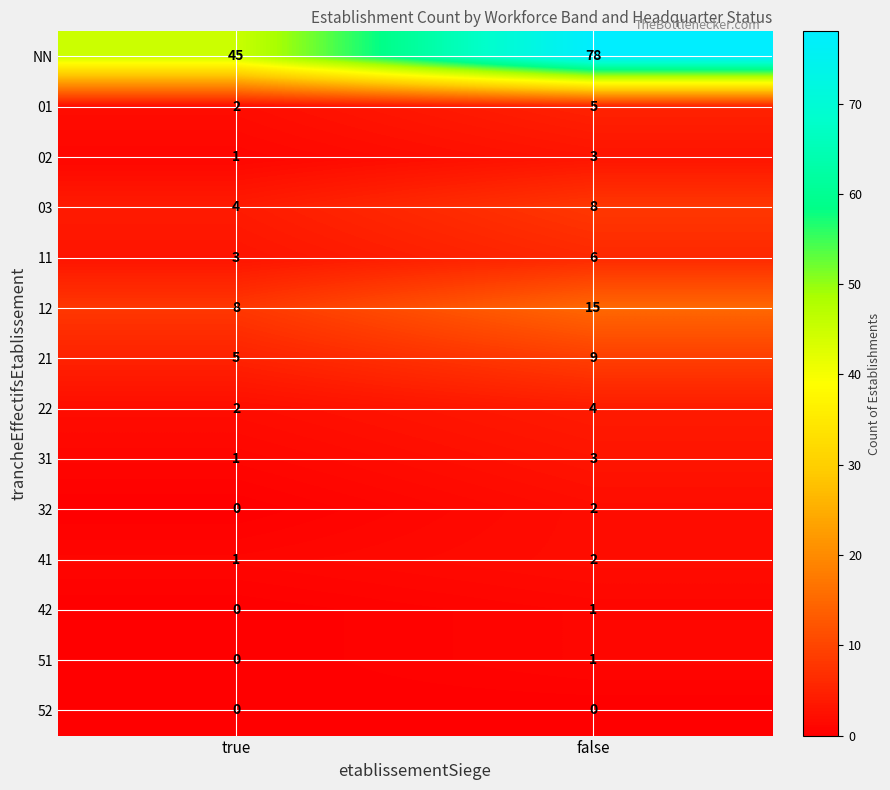

At which label is 41 closest to 1?

true